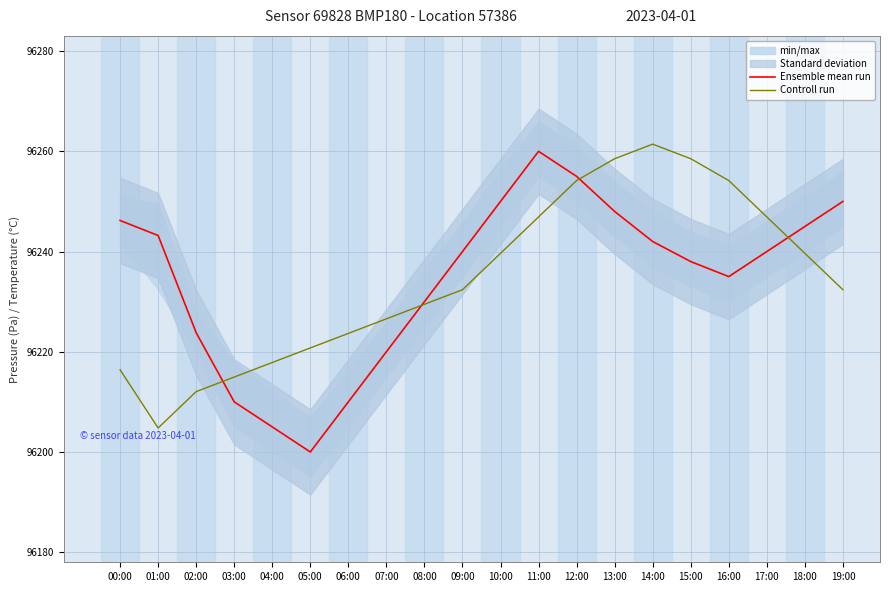

What is the average value of the Ensemble mean run series?

96234.6